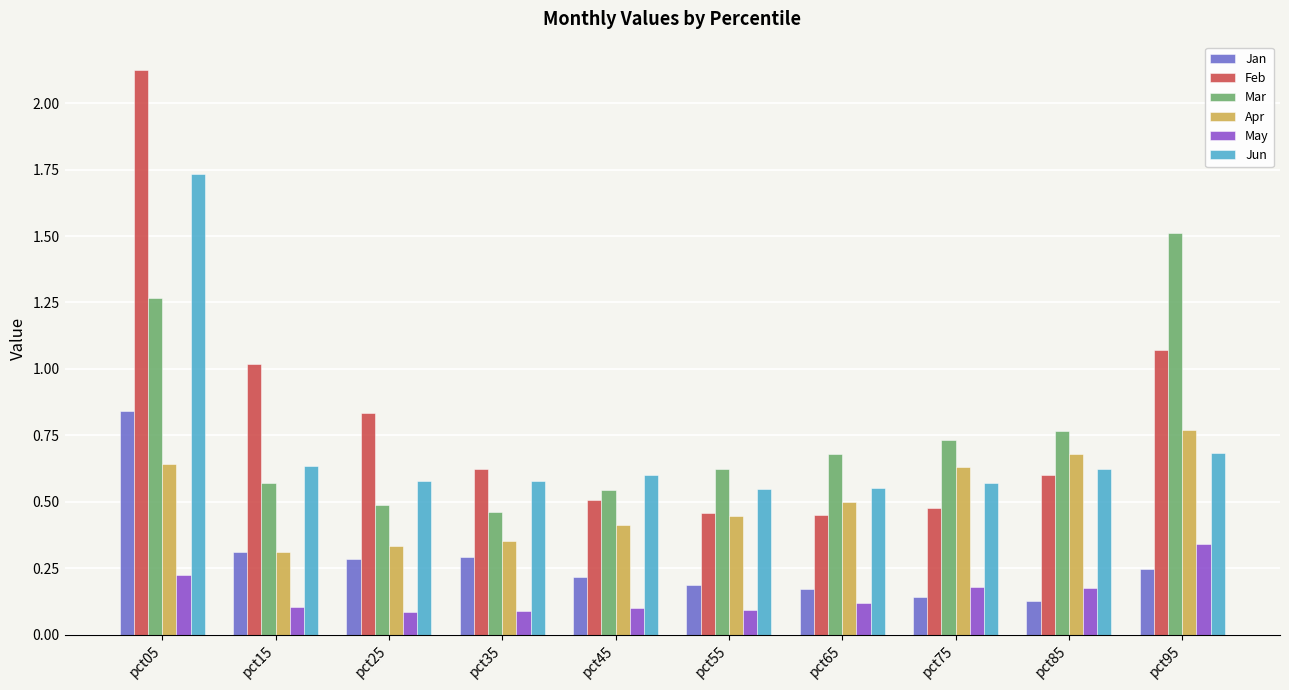

Which series changed the most between pct85 and pct95?

Mar